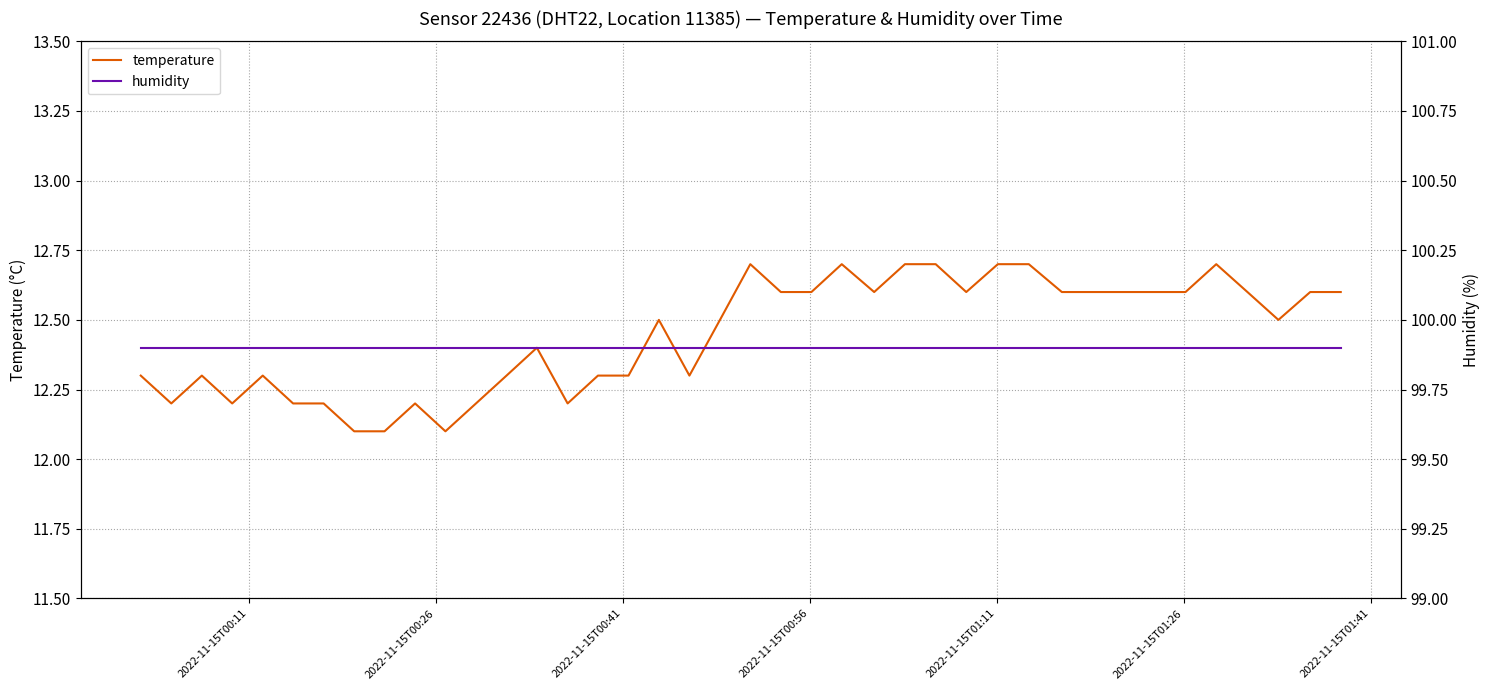

Rank the series at 2022-11-15T01:11 from lowest to highest value.

temperature, humidity